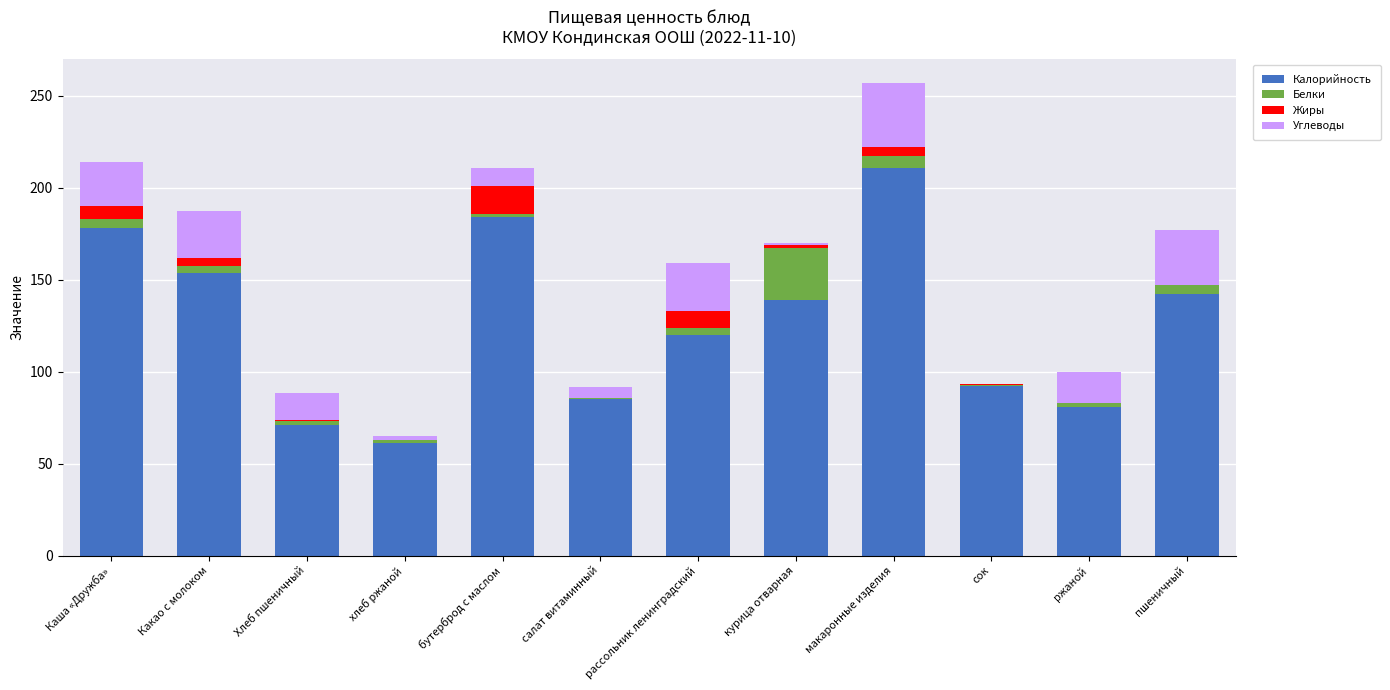

Which category has the highest value in the Калорийность series?

макаронные изделия